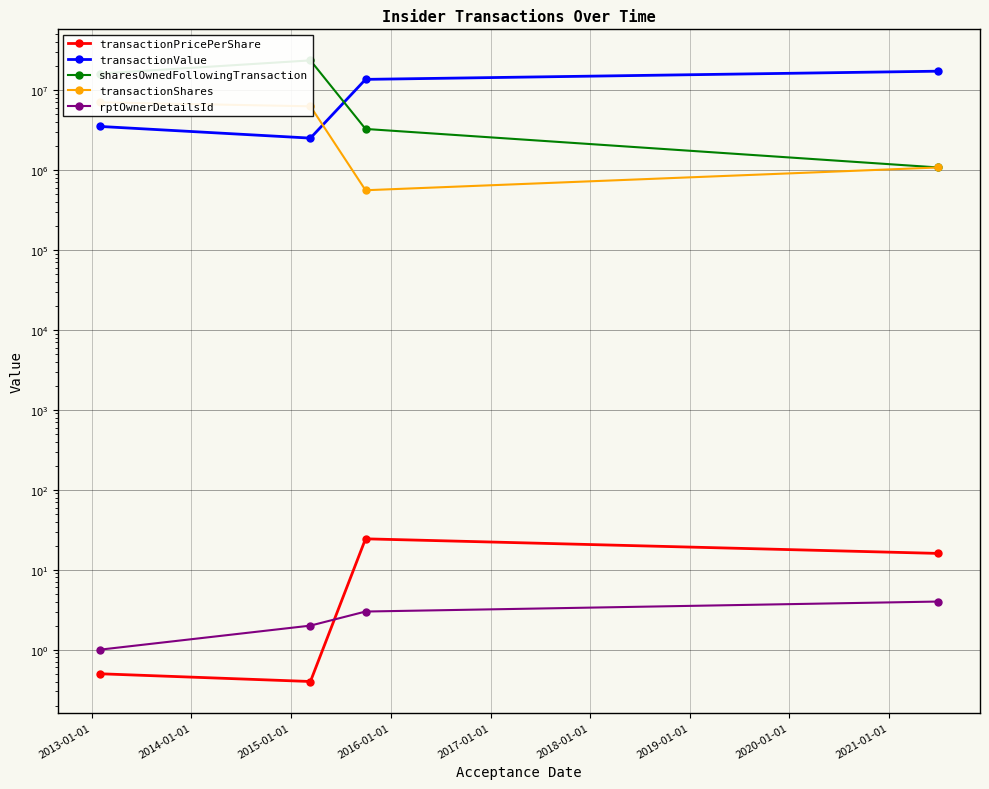

Is the value of transactionValue at 2012-01-01 greater than the value of sharesOwnedFollowingTransaction at 2012-01-01?

No